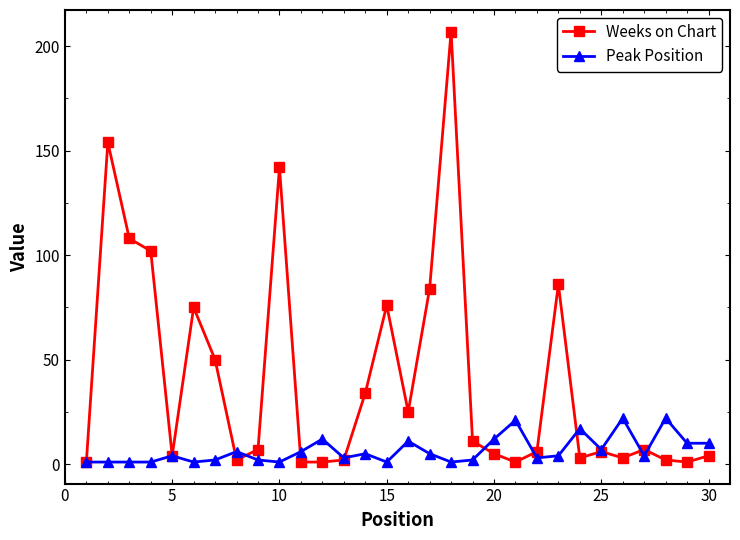

What is the minimum value shown in the chart?

1